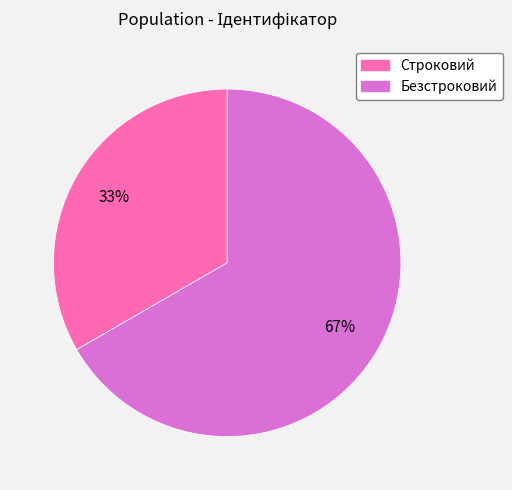

To the nearest percent, what is the average slice percentage?

50%